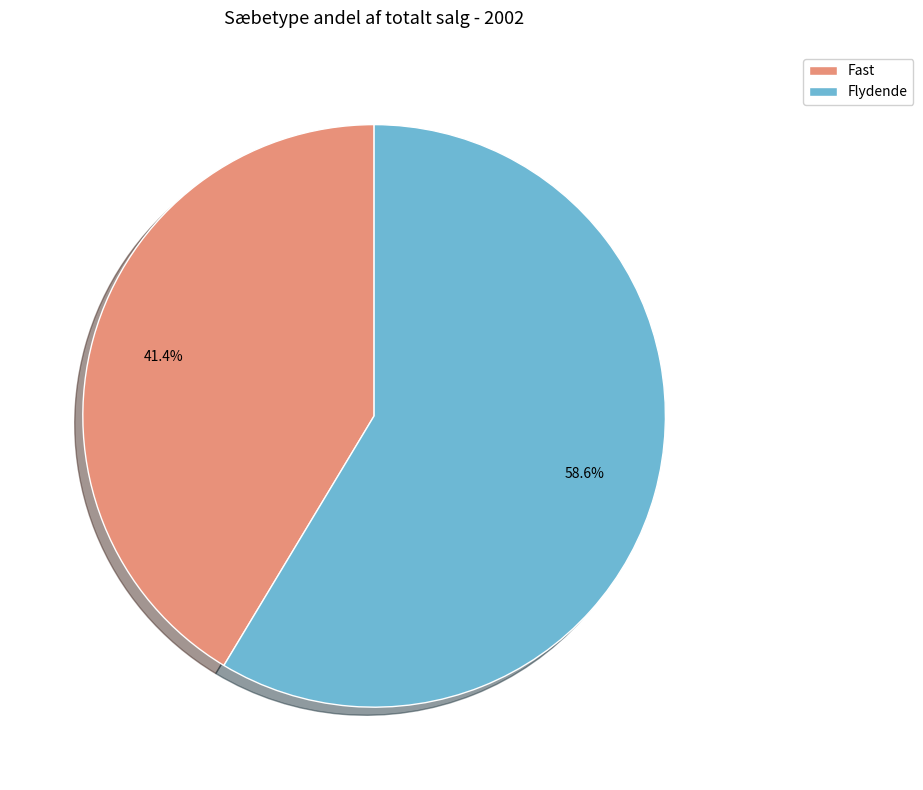

What is the majority slice?

Flydende